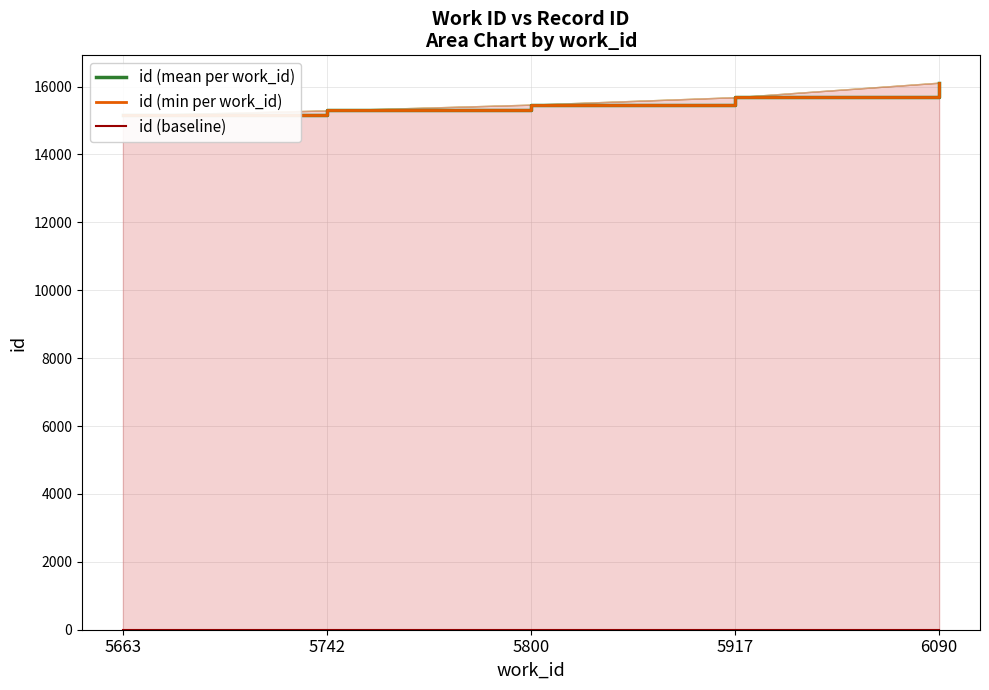

True or false: id (min per work_id) has more than 2 interior local peaks.

False